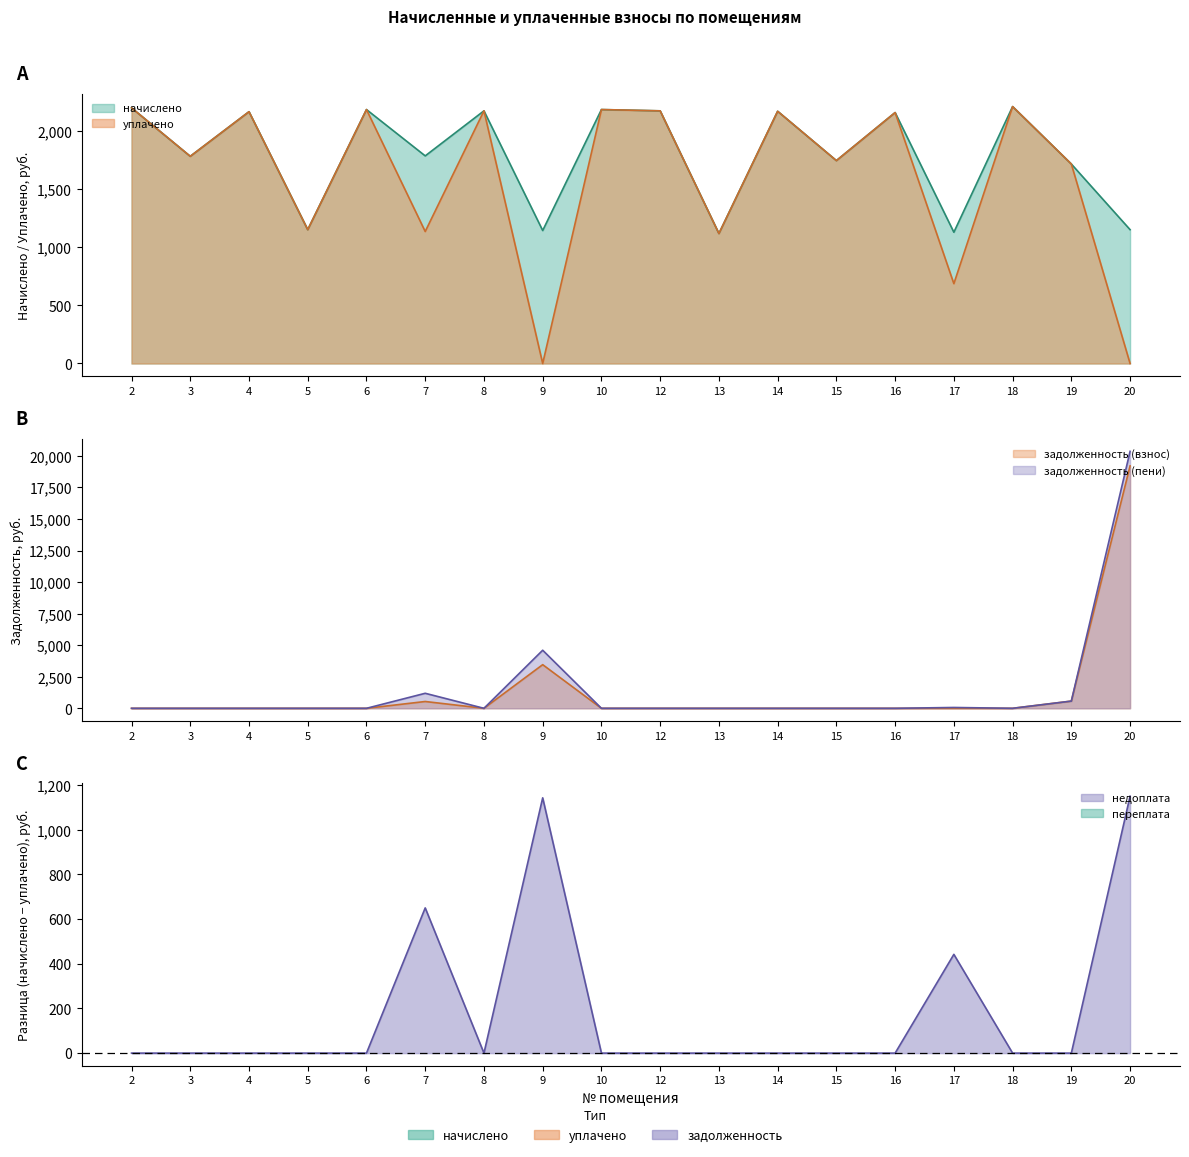

How many data points does each series have?

18